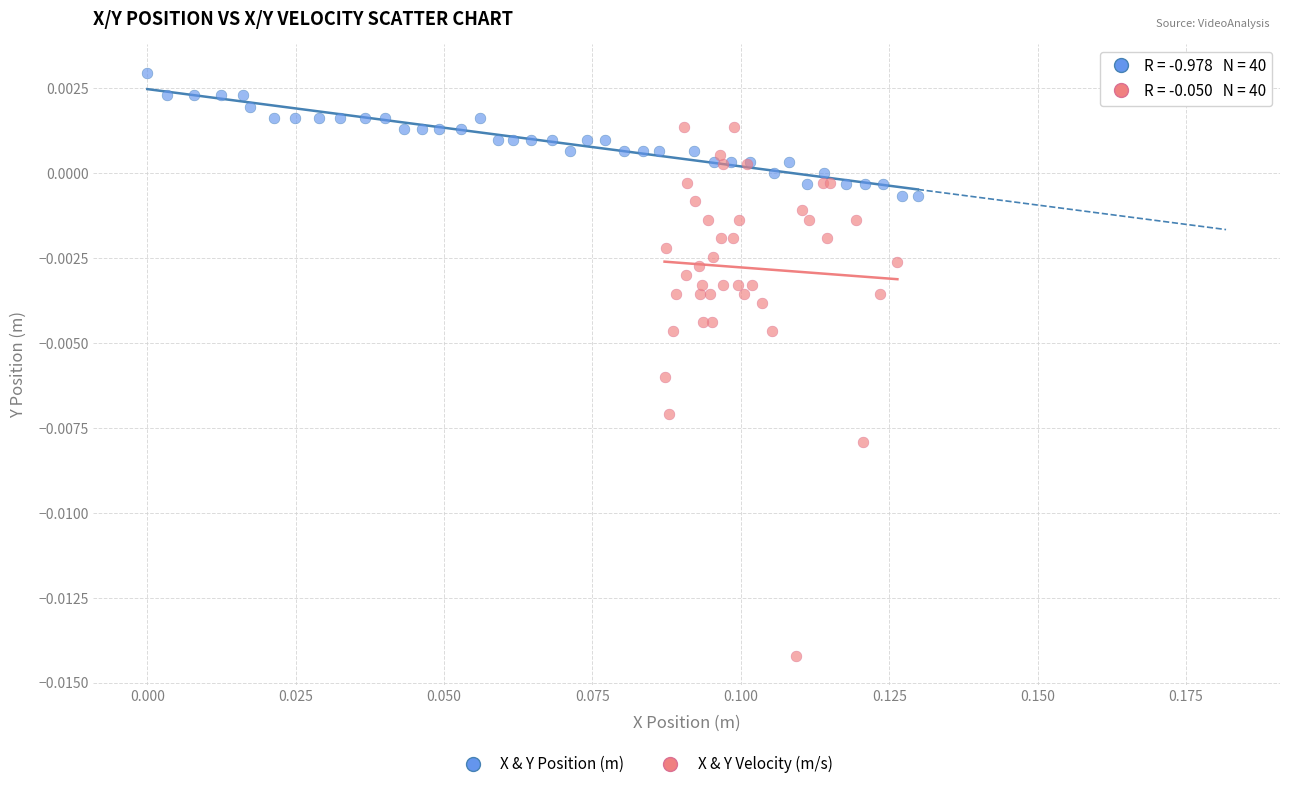

Which series has the largest Y range (max minus min)?

X & Y Velocity (m/s)